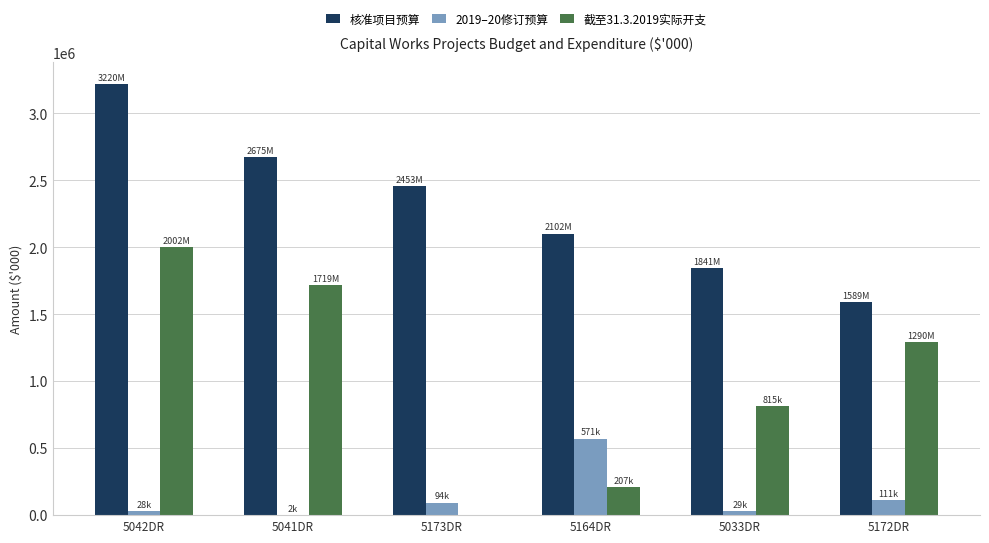

Count the number of data series in this chart.

3